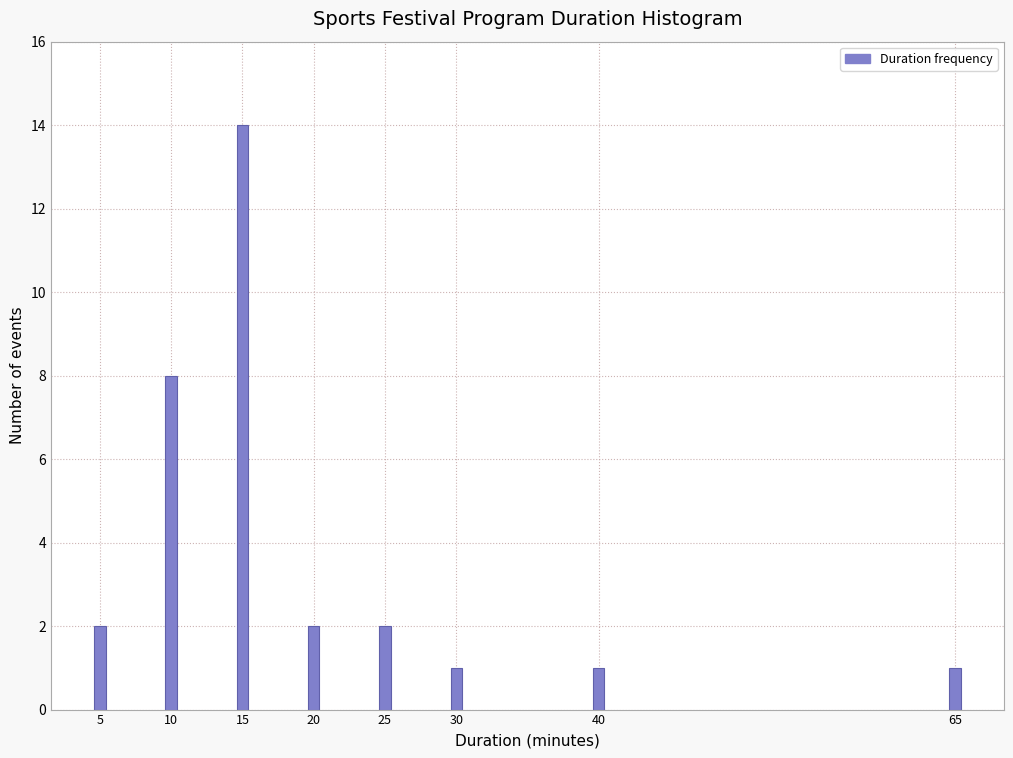

Reading right to left, transcribe all the data shown in this chart.

65=1	40=1	30=1	25=2	20=2	15=14	10=8	5=2